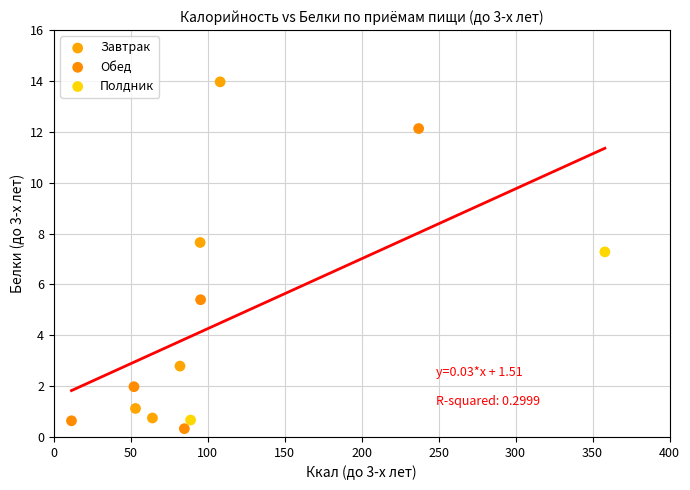

Which series contains the highest Y value?

Завтрак